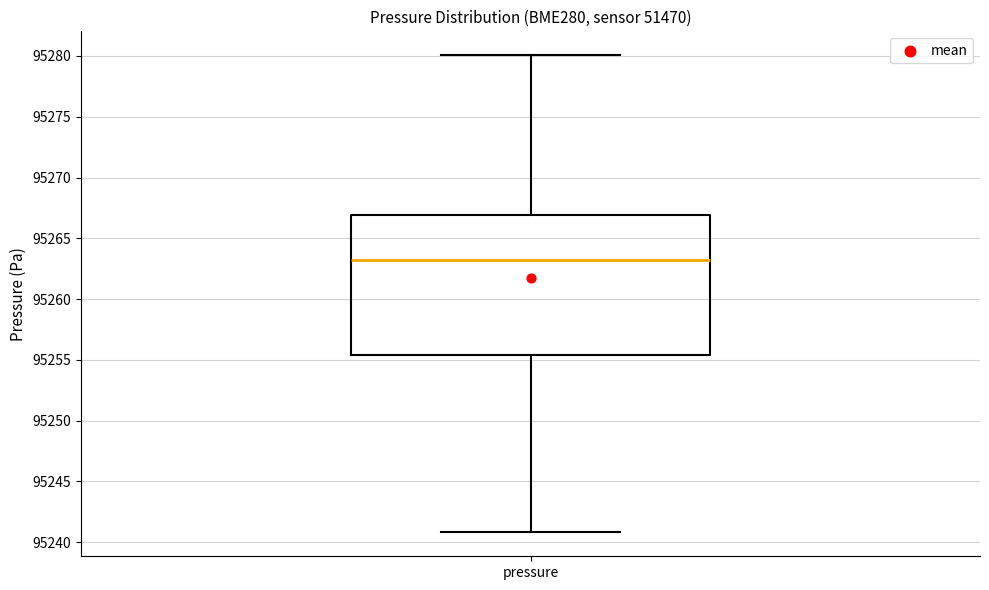

Read this box plot against the y-axis: the position of the median line, the range covered by the box, and the ends of both whiskers. The values are not printed on the chart, so give them approximately, as read against the axis.

median 95263.0, box 95255.5 to 95267.0, whiskers 95241.0 to 95280.0